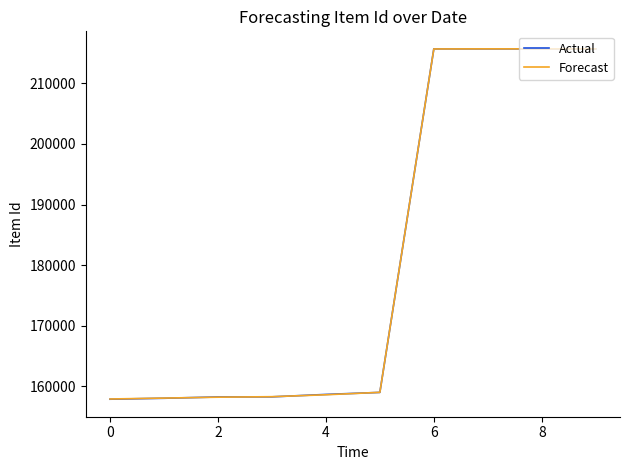

What is the maximum value shown in the chart?

215695